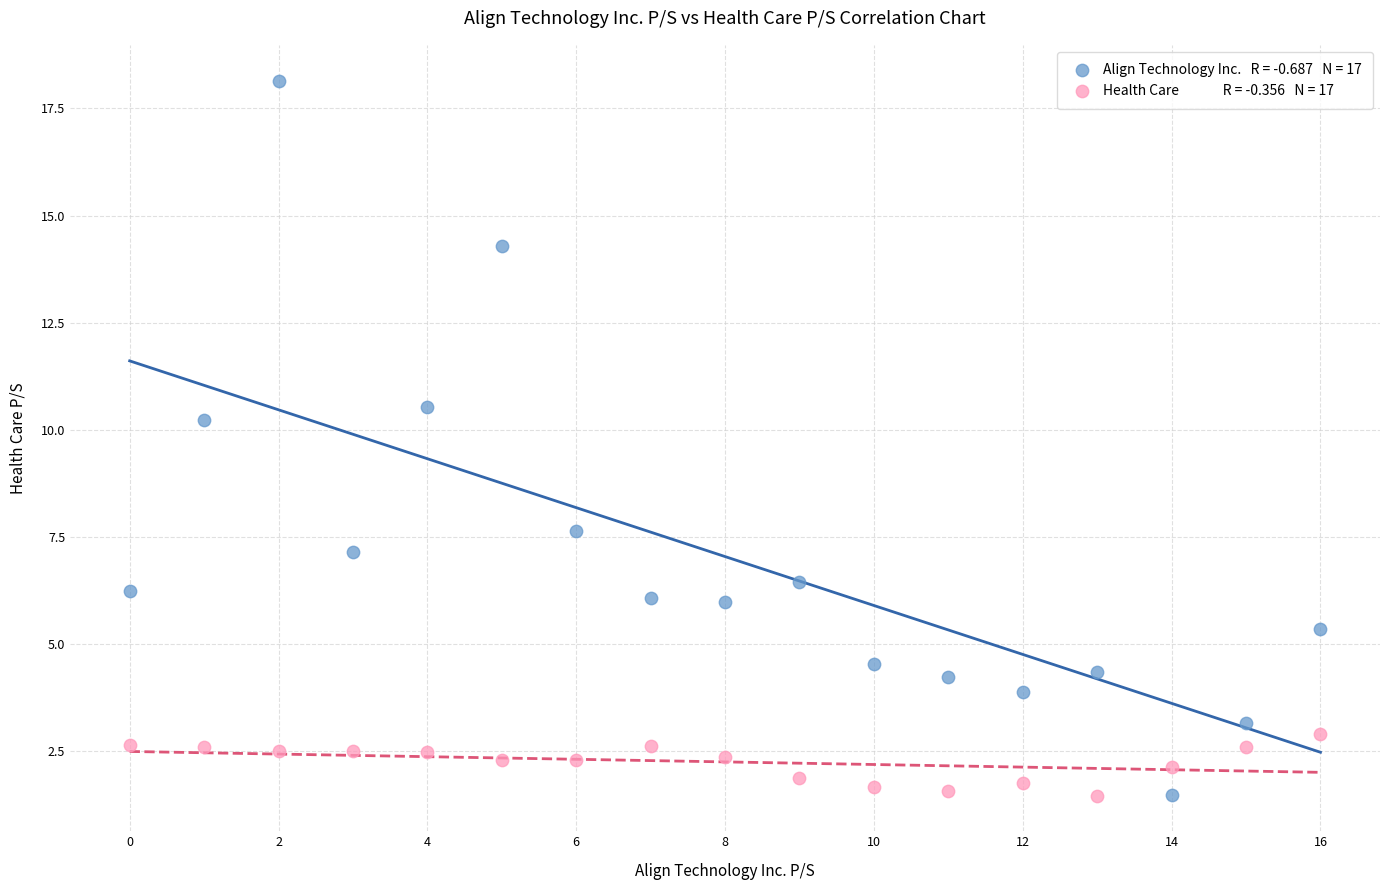

Across all data points, what is the range of Y values (max minus min)?

16.7